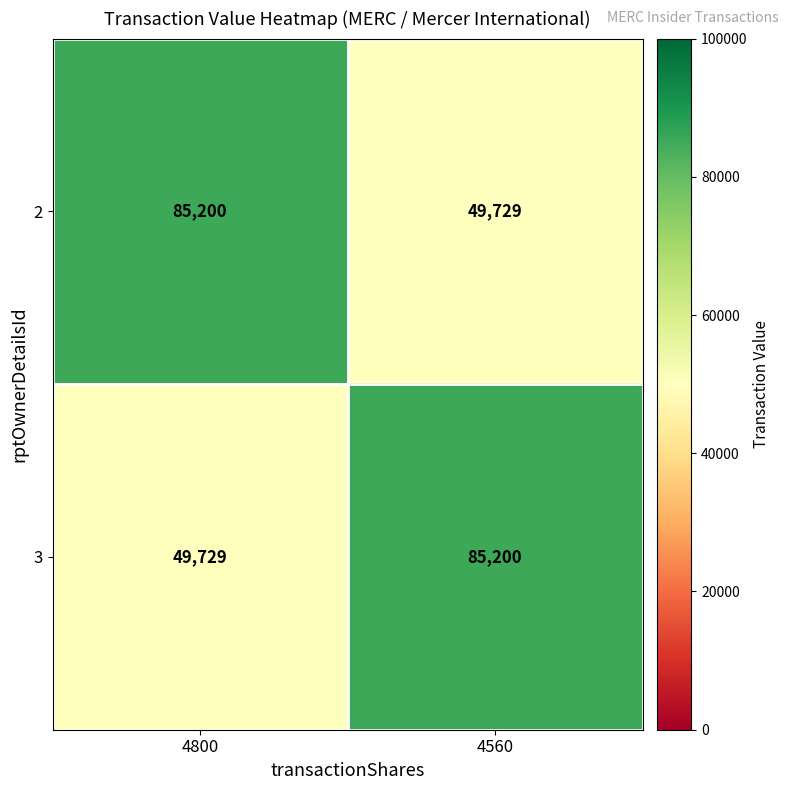

What is the total value across all series at 4800?

134929